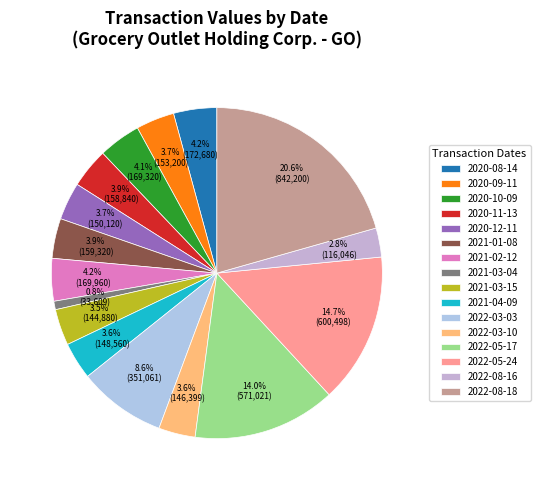

What is the change in value from 2020-10-09 to 2021-01-08?

-10000